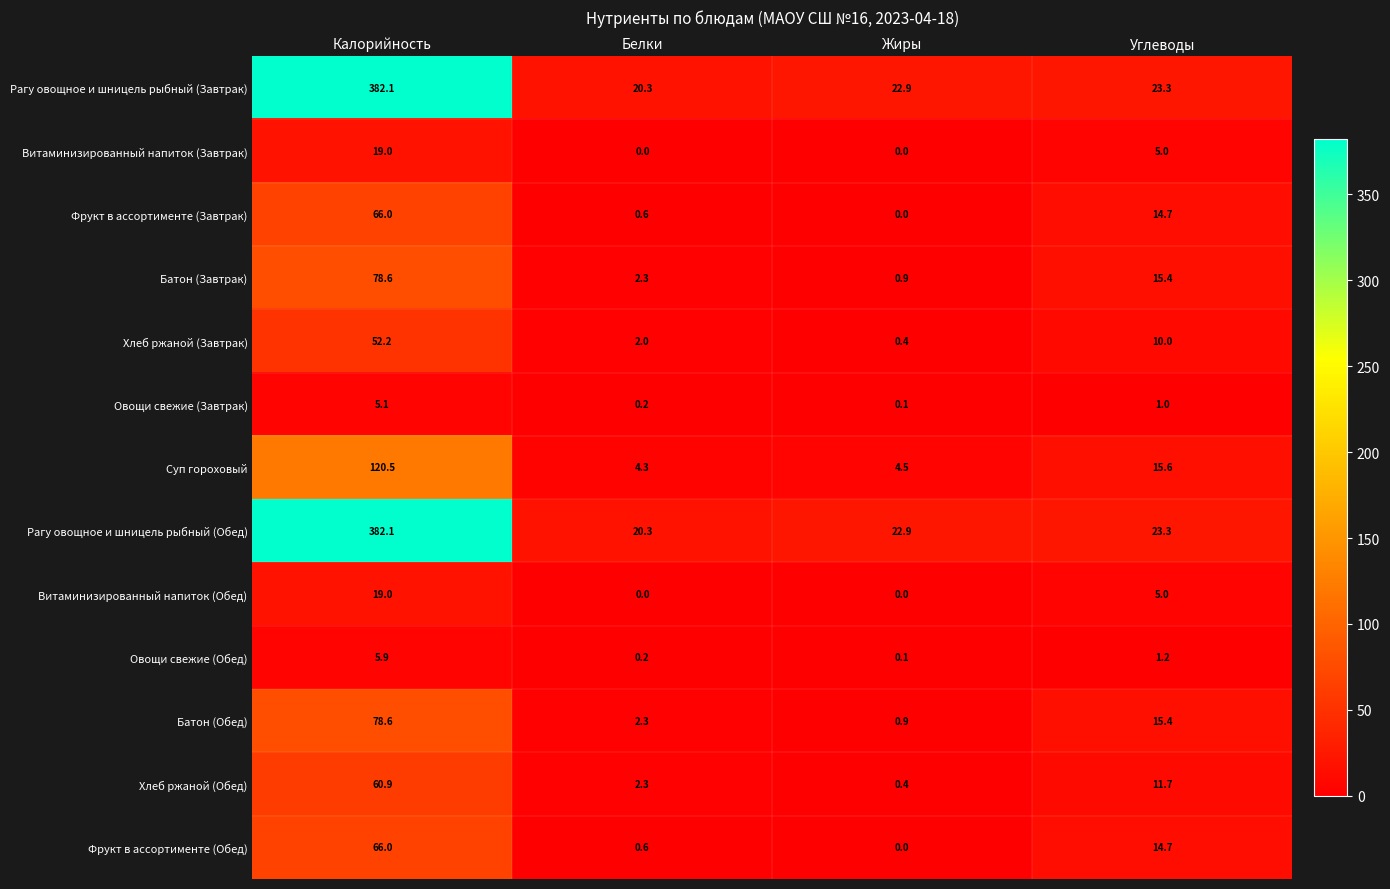

What is the maximum value for Хлеб ржаной (Обед)?

60.9